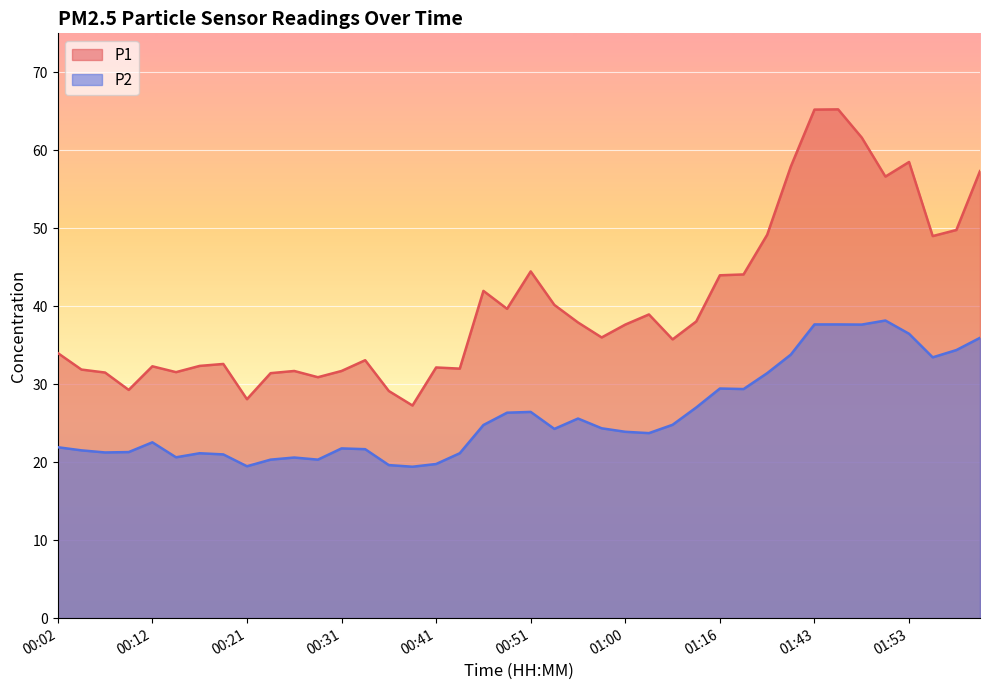

True or false: P2 and P1 cross at least once.

False